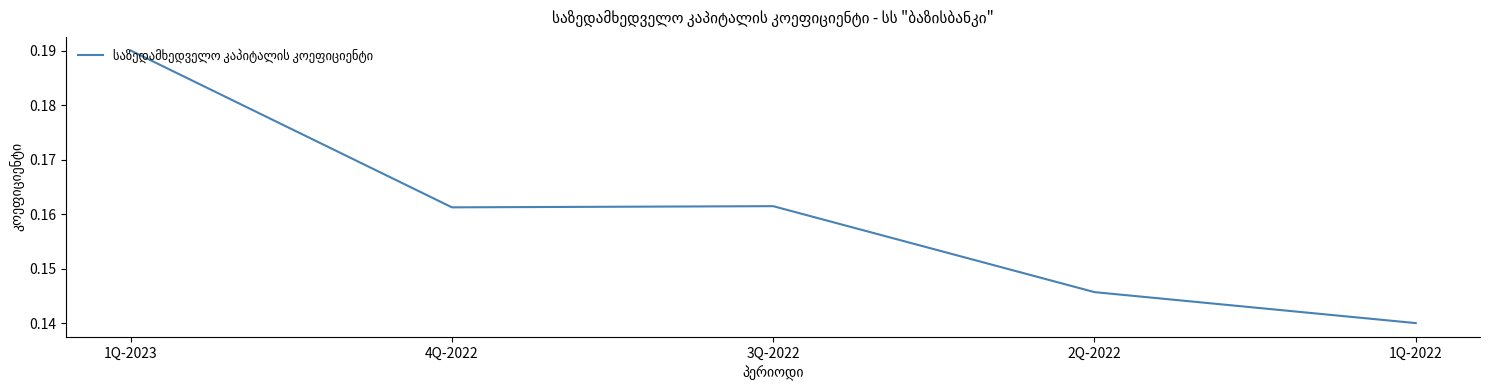

What position from the right is 4Q-2022?

4